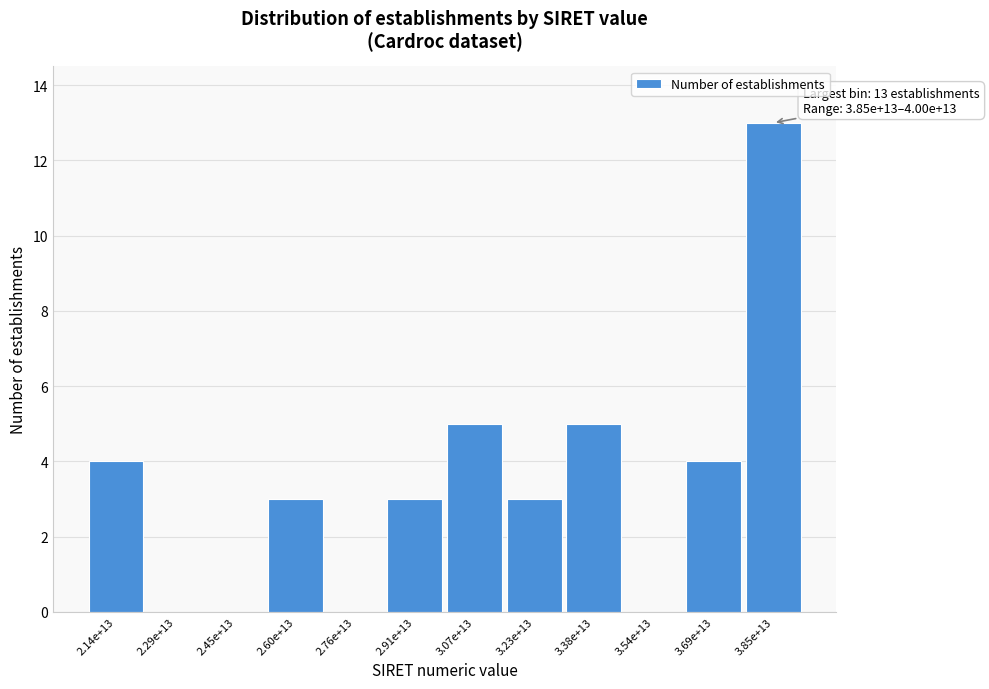

Reading left to right, transcribe all the data shown in this chart.

2.14e+13=4	2.29e+13=0	2.45e+13=0	2.60e+13=3	2.76e+13=0	2.91e+13=3	3.07e+13=5	3.23e+13=3	3.38e+13=5	3.54e+13=0	3.69e+13=4	3.85e+13=13